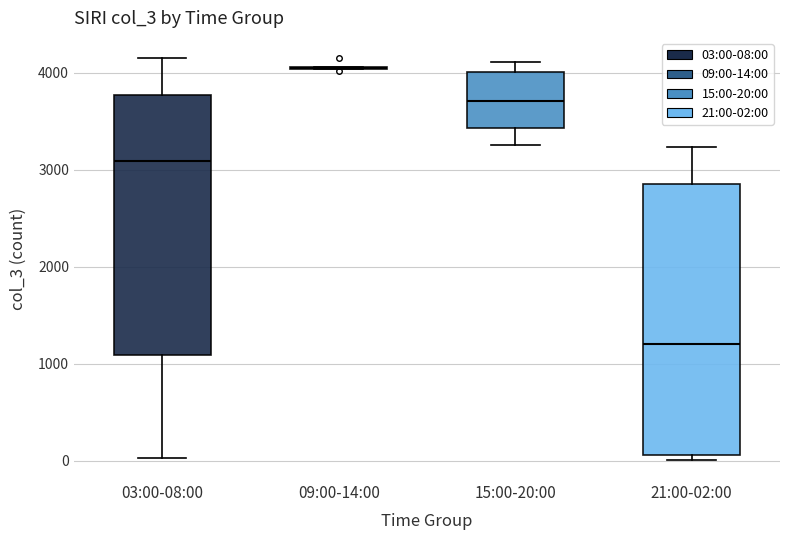

Reading left to right, transcribe this box plot: for each box, give where its median line is, the range the box spans, and where its two whiskers end, as read against the y-axis. The values are not printed on the chart, so give them approximately, as read against the axis.

03:00-08:00: median 3100, box 1100 to 3800, whiskers 0 to 4200
09:00-14:00: box collapsed to a line at 4100, whiskers 4000 to 4100
15:00-20:00: median 3700, box 3400 to 4000, whiskers 3300 to 4100
21:00-02:00: median 1200, box 100 to 2900, whiskers 0 to 3200